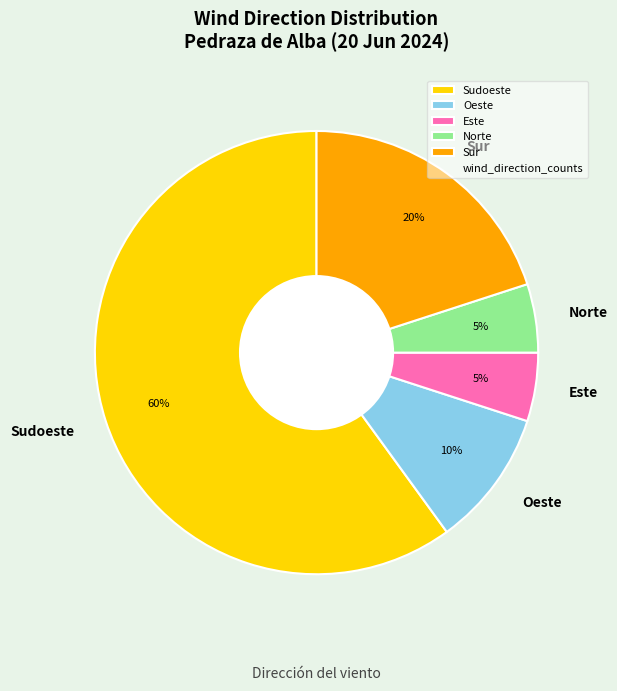

To the nearest percent, what portion does Sur represent?

20%